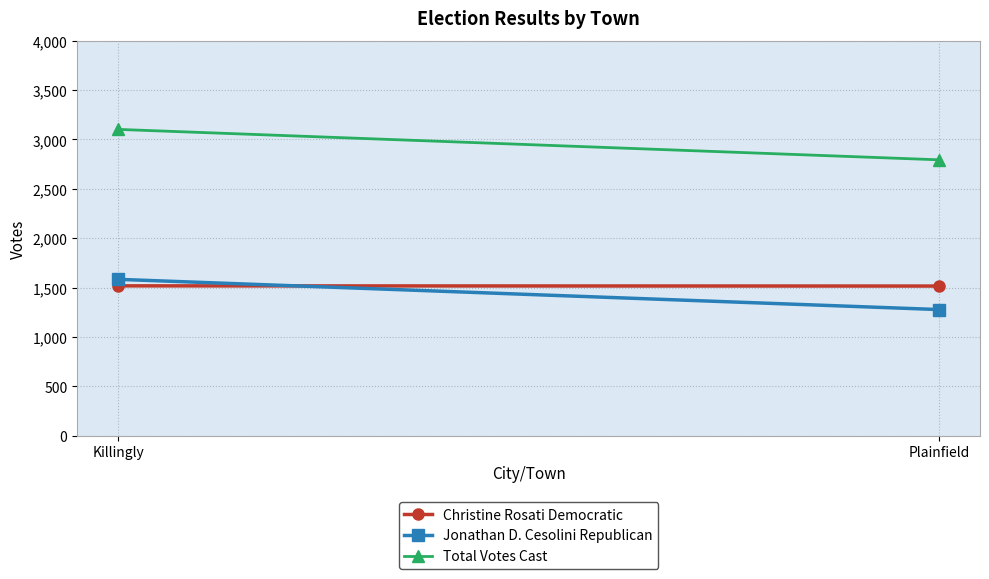

List the series in order of their peak value, highest first.

Total Votes Cast, Jonathan D. Cesolini Republican, Christine Rosati Democratic